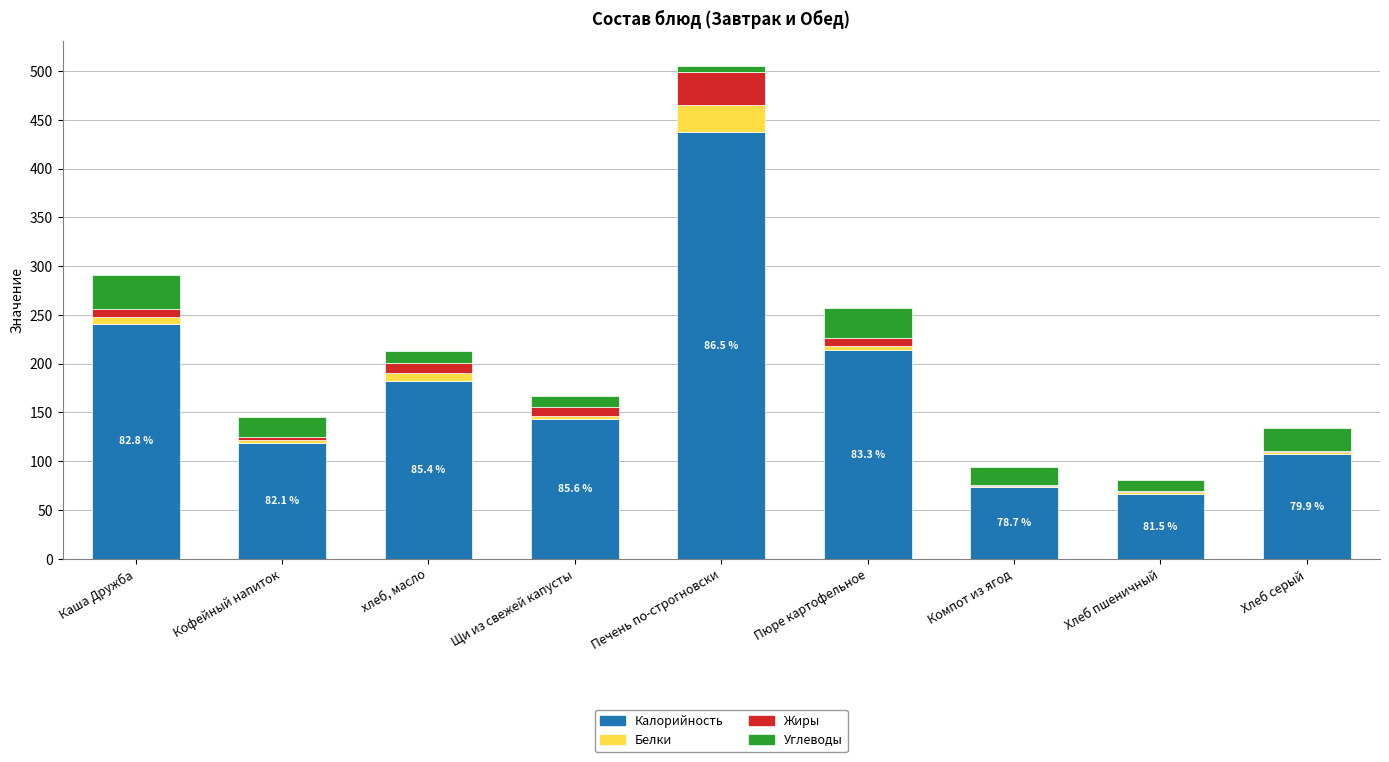

At which label does Калорийность reach its peak?

Печень по-строгновски